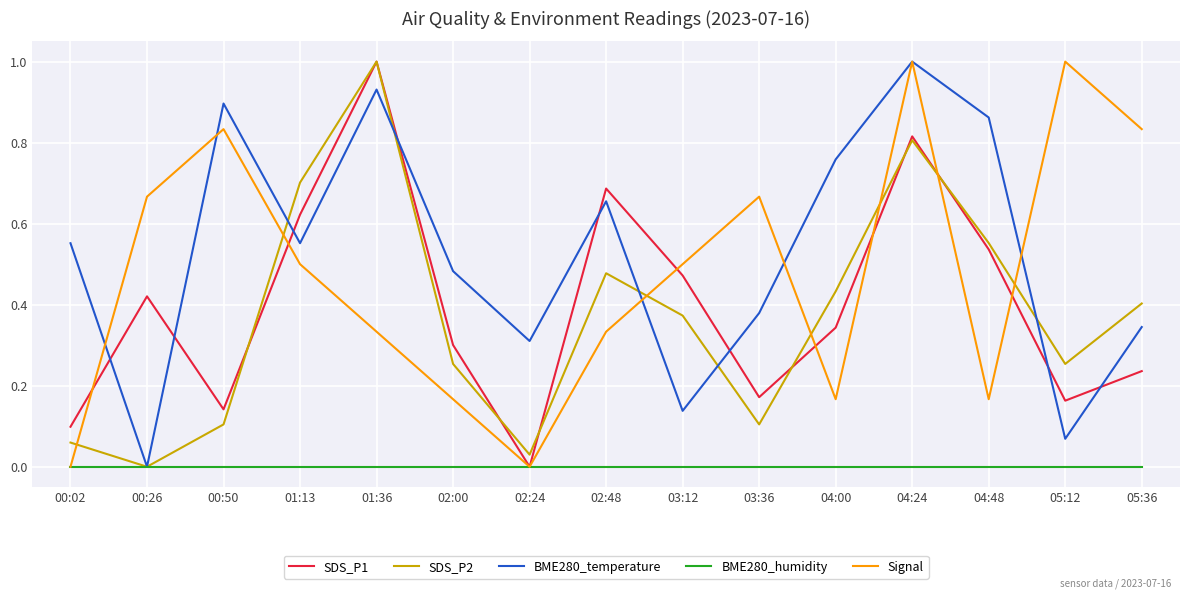

The Signal series shows 0.3 at 03:12. True or false?

False